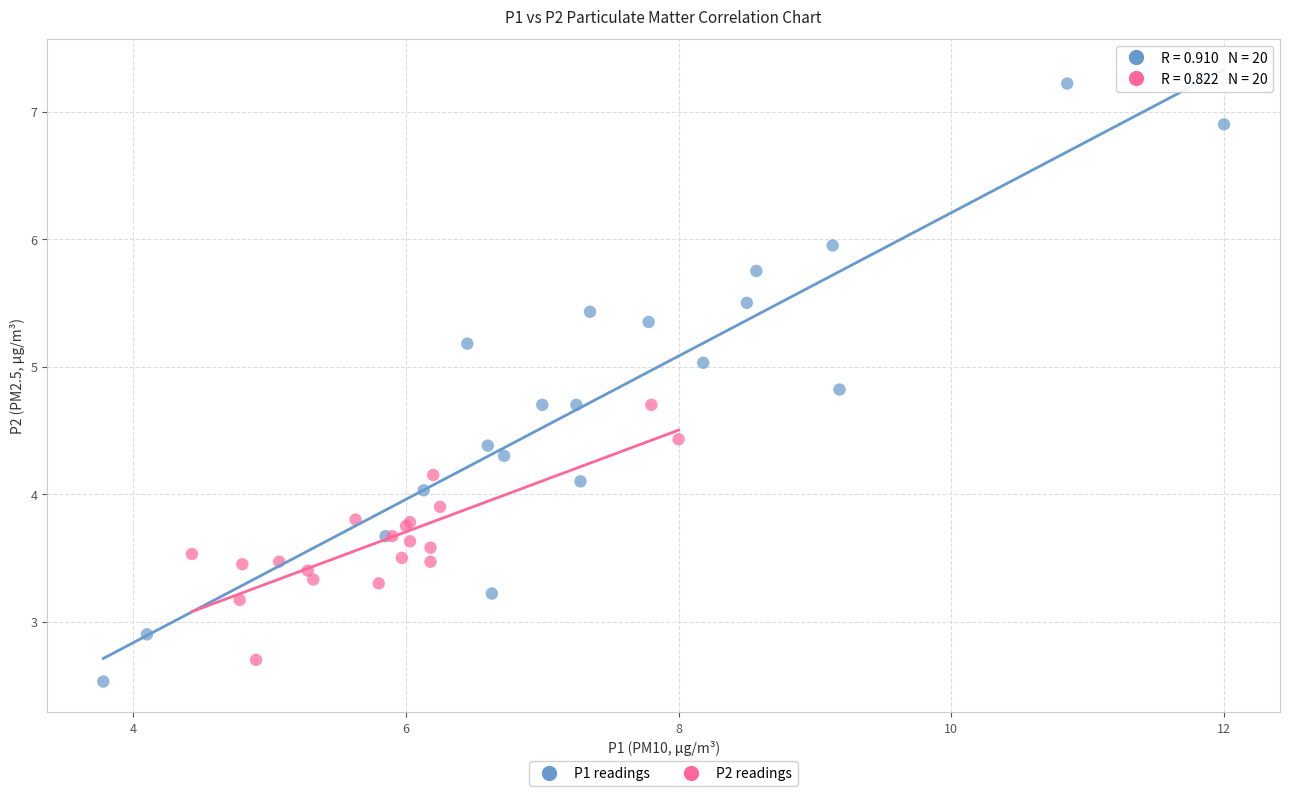

Which series has the largest Y range (max minus min)?

P1 readings